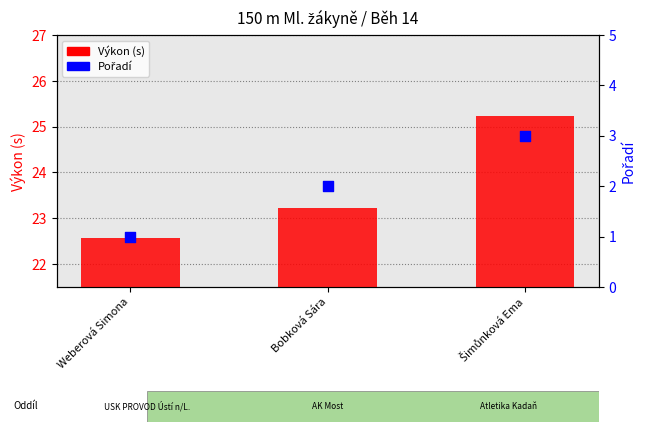

What is the total value across all series at Weberová Simona?

23.6